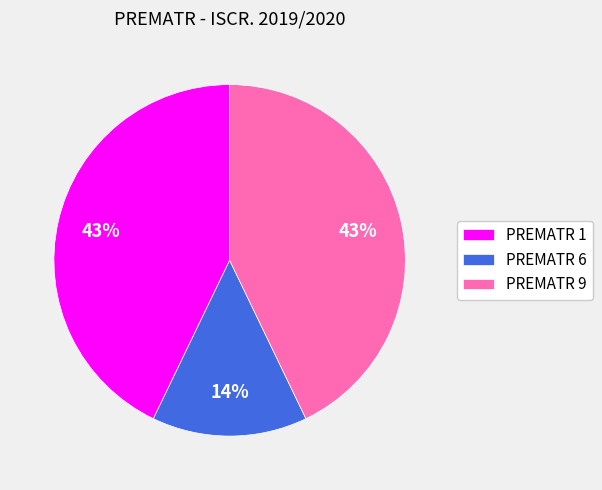

What is the ratio of the value at PREMATR 9 to the value at PREMATR 1?

1.0